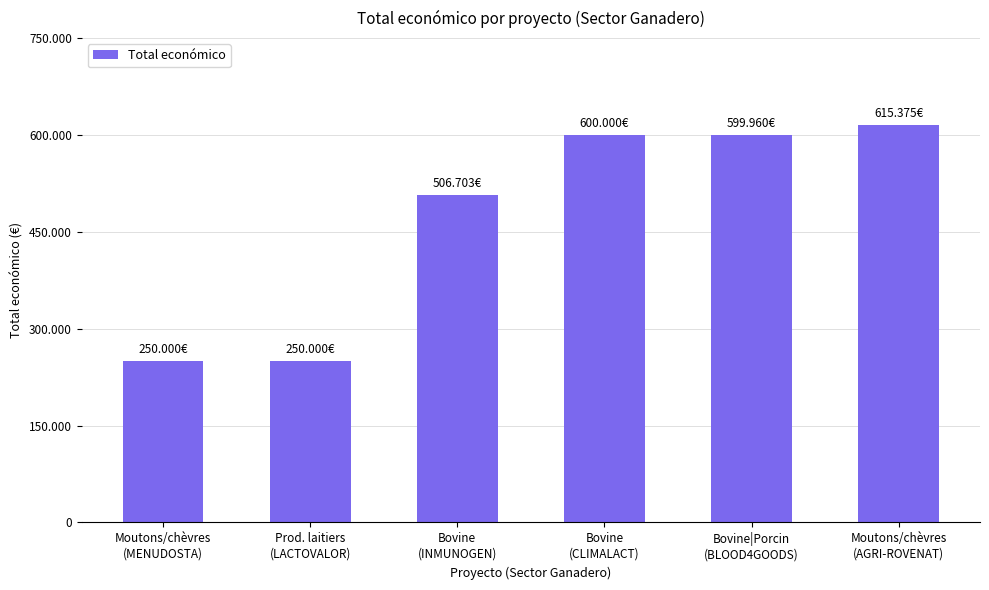

What is the change in value from Bovine
(CLIMALACT) to Bovine|Porcin
(BLOOD4GOODS)?

-40